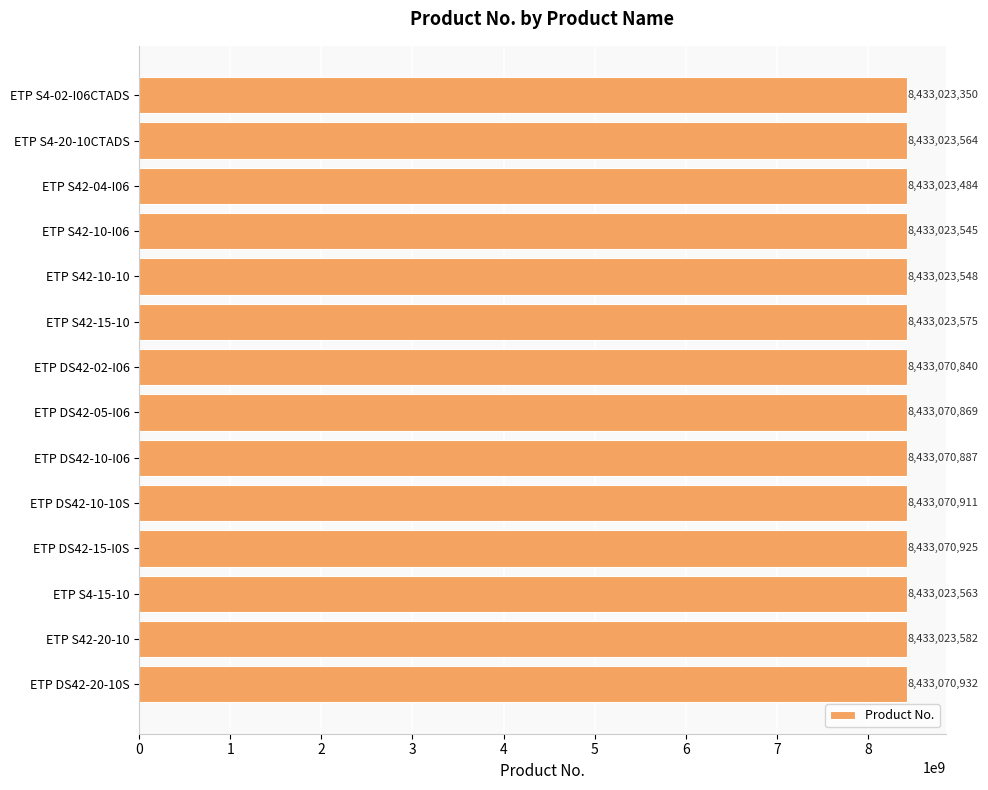

Does the chart contain any negative values?

No